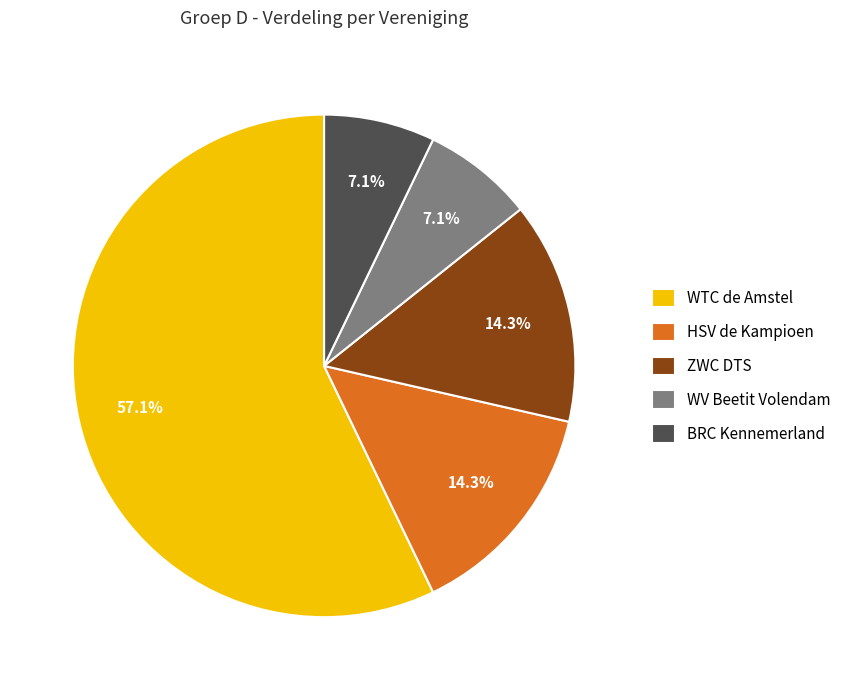

Which category accounts for the majority?

WTC de Amstel